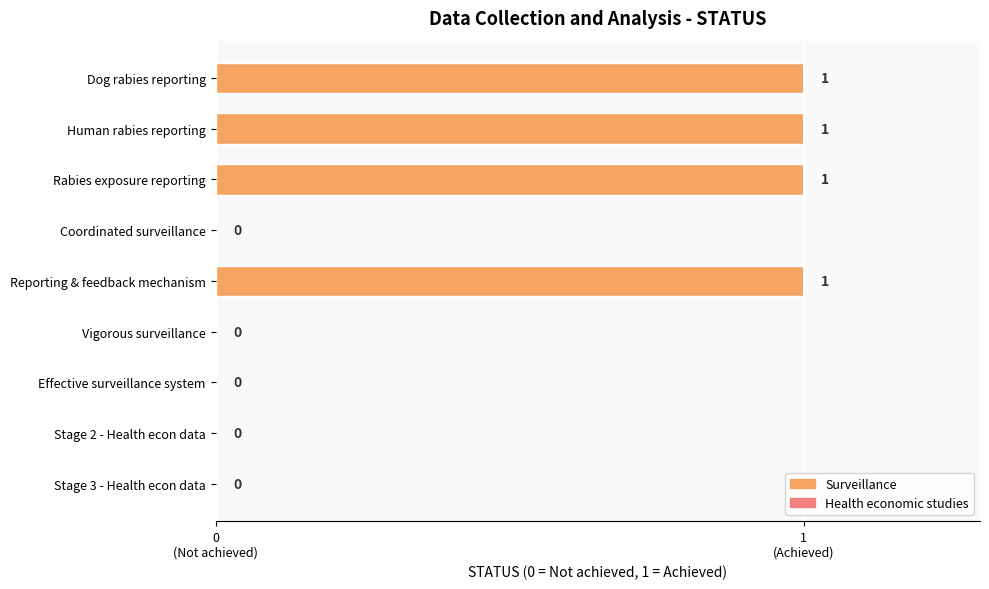

What is the label of the 6th bar from the right?

Human rabies reporting